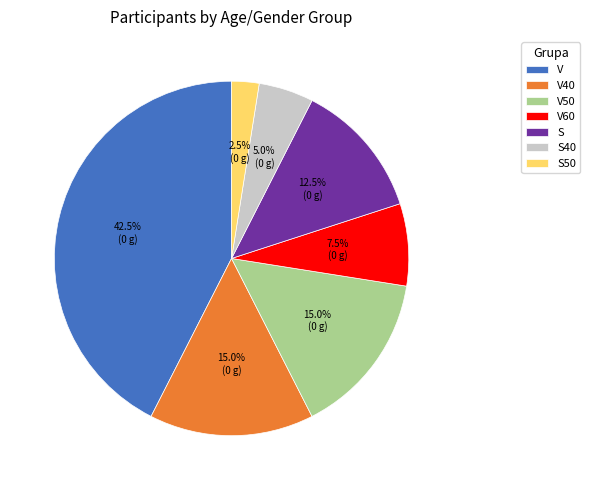

To the nearest percent, what is the difference between the largest and smallest slice percentages?

40%